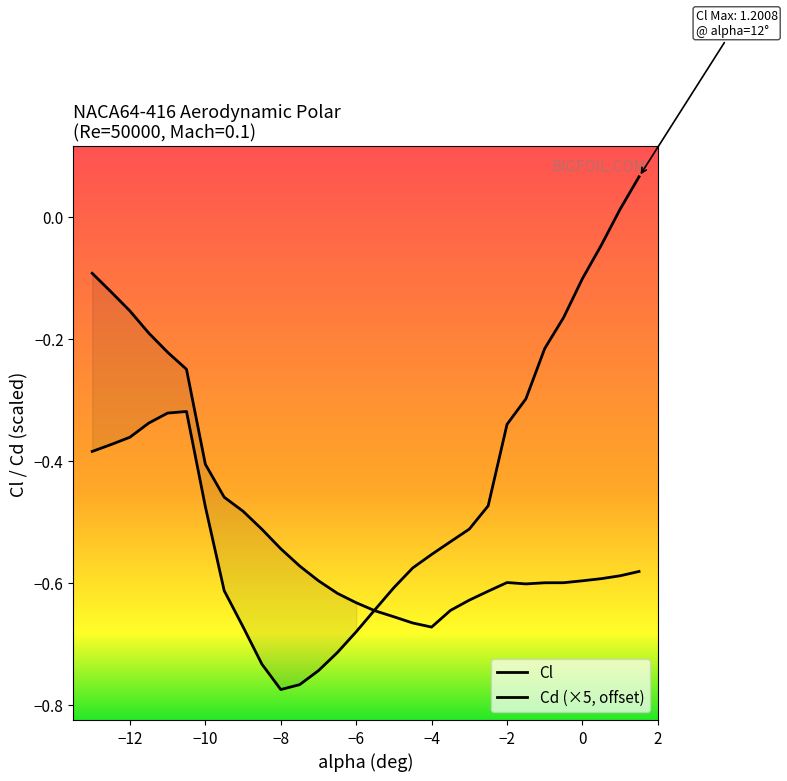

How many data points in Cl are above 0?

2